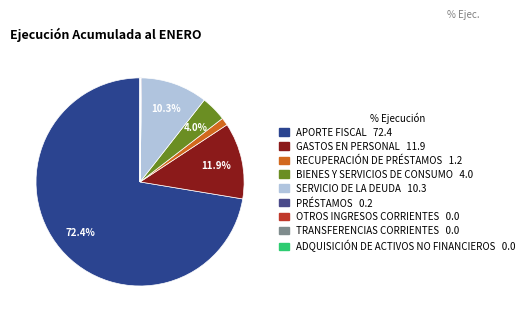

To the nearest percent, what portion does SERVICIO DE LA DEUDA represent?

10%